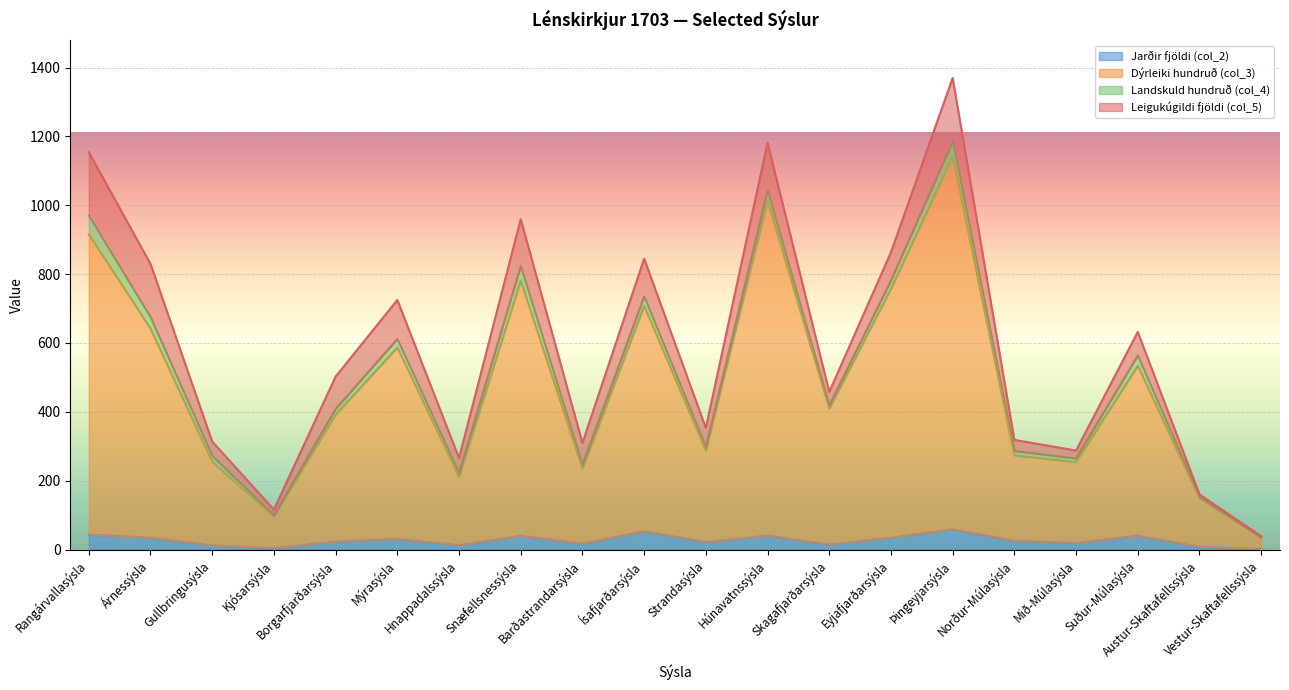

Rank the categories by Dýrleiki hundruð (col_3) value from highest to lowest.

Þingeyjarsýsla, Húnavatnssýsla, Rangárvallasýsla, Snæfellsnessýsla, Eyjafjarðarsýsla, Ísafjarðarsýsla, Árnessýsla, Mýrasýsla, Suður-Múlasýsla, Skagafjarðarsýsla, Borgarfjarðarsýsla, Strandasýsla, Norður-Múlasýsla, Gullbringusýsla, Mið-Múlasýsla, Barðastrandarsýsla, Hnappadalssýsla, Austur-Skaftafellssýsla, Kjósarsýsla, Vestur-Skaftafellssýsla